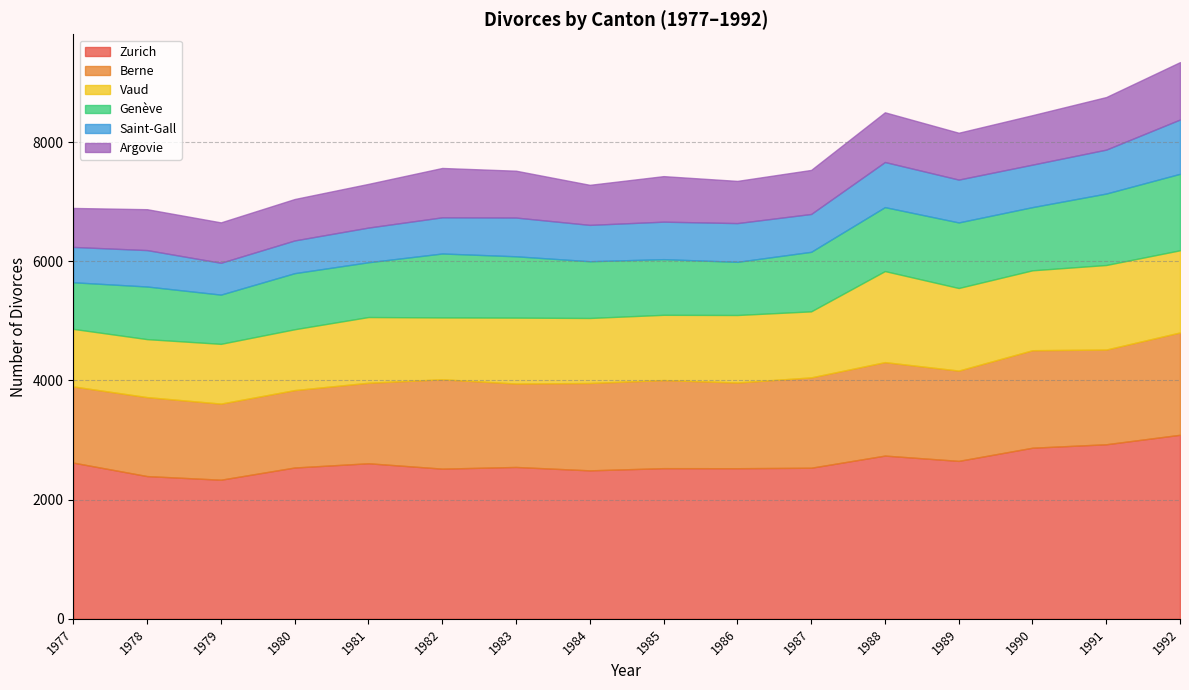

The Zurich series shows 2739 at 1988. True or false?

True